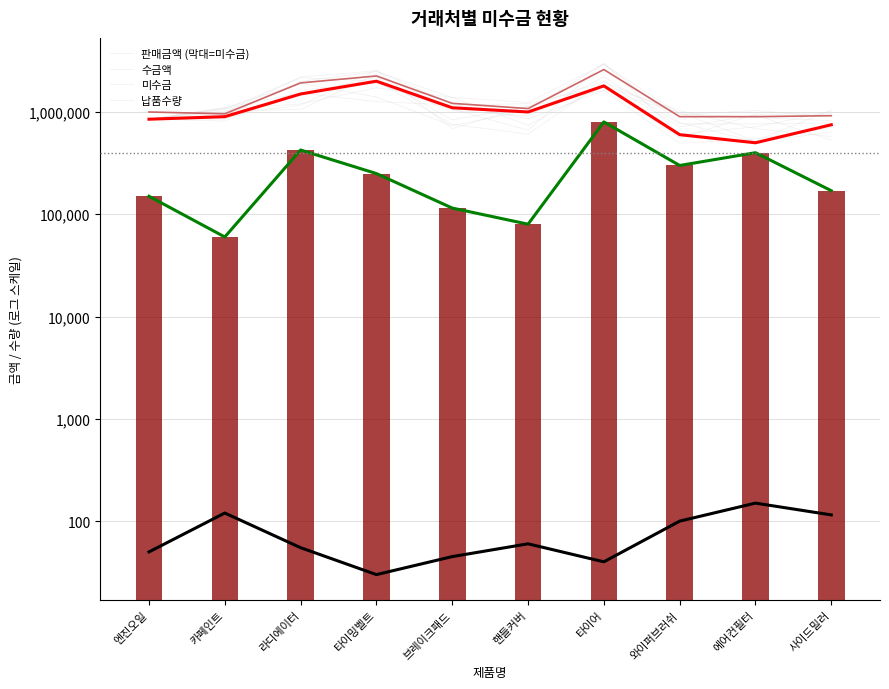

Reading left to right, what are all the values shown in this chart?

판매금액: 1000000	960000	1925000	2250000	1215000	1080000	2600000	900000	900000	920000
수금액: 850000	900000	1500000	2000000	1100000	1000000	1800000	600000	500000	750000
미수금: 150000	60000	425000	250000	115000	80000	800000	300000	400000	170000
납품수량: 50	120	55	30	45	60	40	100	150	115